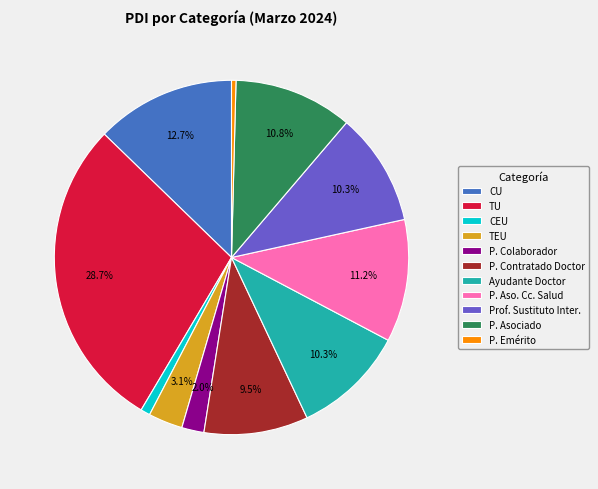

Which category has the biggest portion of the pie?

TU